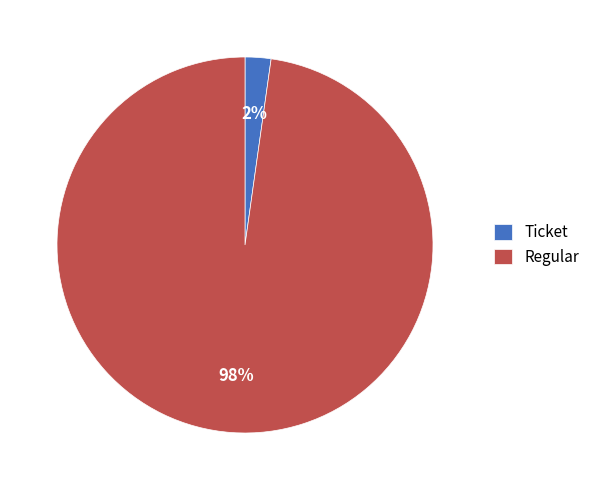

Between Regular and Ticket, which is larger?

Regular